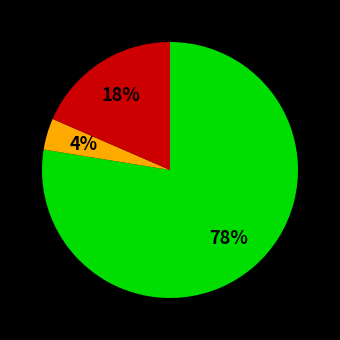

To the nearest percent, what is the difference between the largest and smallest slice percentages?

74%